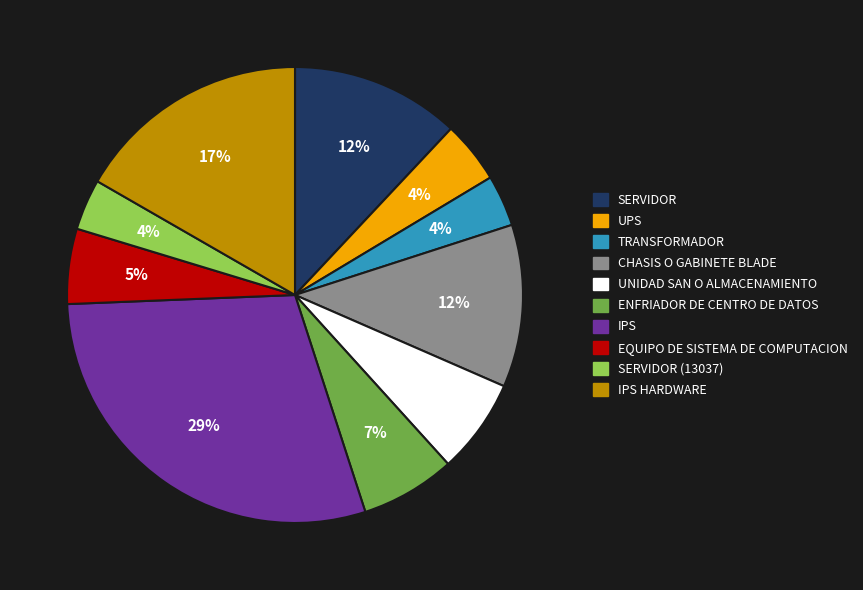

To the nearest percent, what is the average slice percentage?

10%